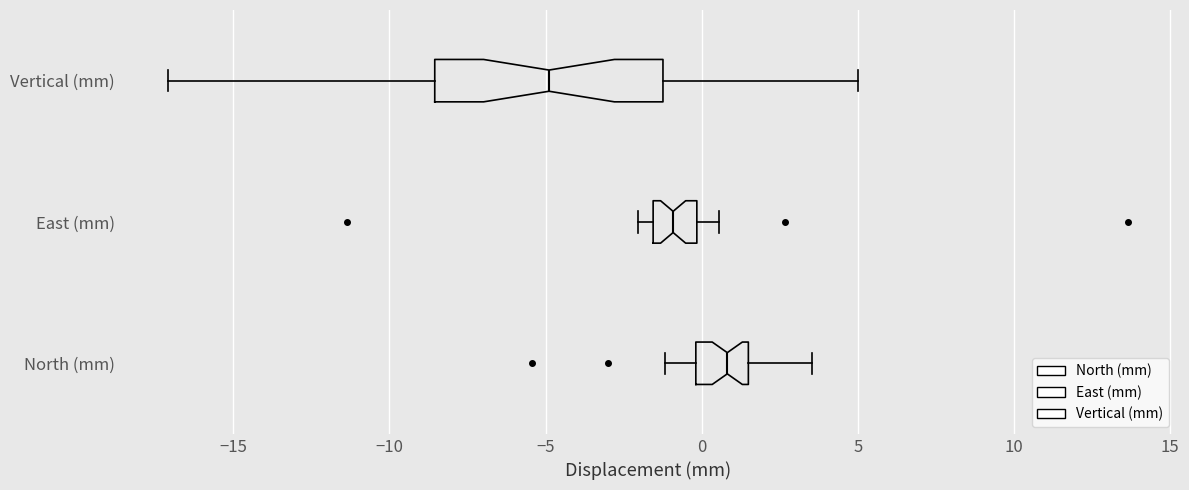

Reading bottom to top, transcribe this box plot: for each box, give where its median line is, the range the box spans, and where its two whiskers end, as read against the x-axis. The values are not printed on the chart, so give them approximately, as read against the axis.

North (mm): median 1.0, box 0.0 to 1.5, whiskers -1.0 to 3.5
East (mm): median -1.0, box -1.5 to 0.0, whiskers -2.0 to 0.5
Vertical (mm): median -5.0, box -8.5 to -1.0, whiskers -17.0 to 5.0